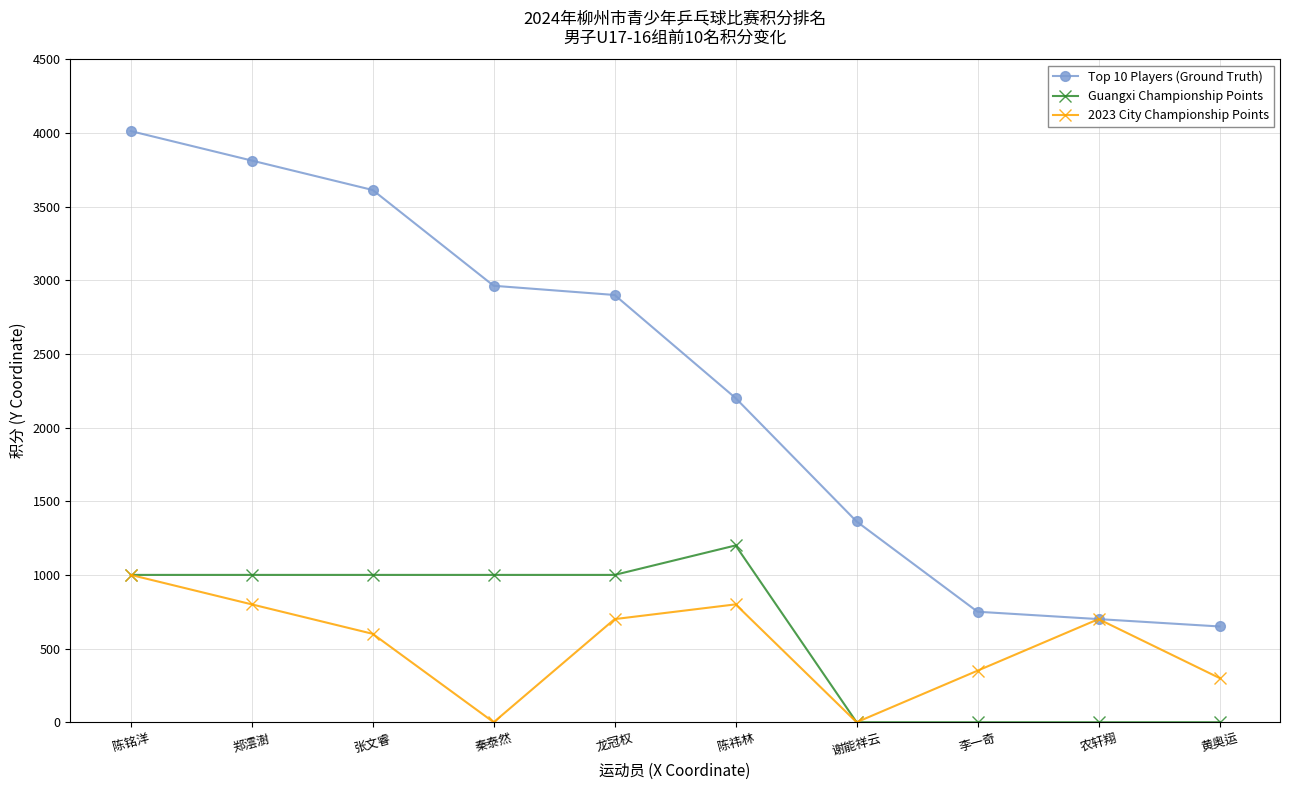

At how many categories does at least one series exceed 1894?

6